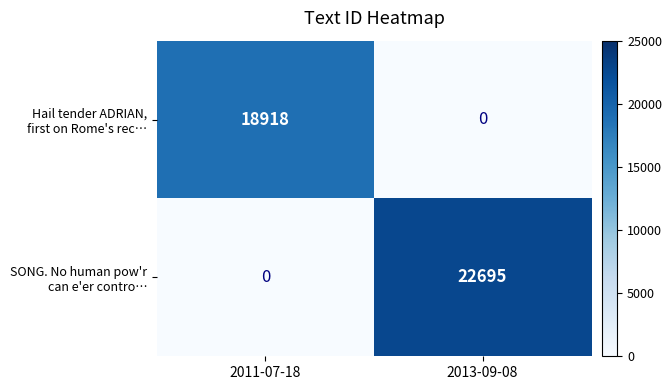

What is the maximum value shown in the chart?

22695